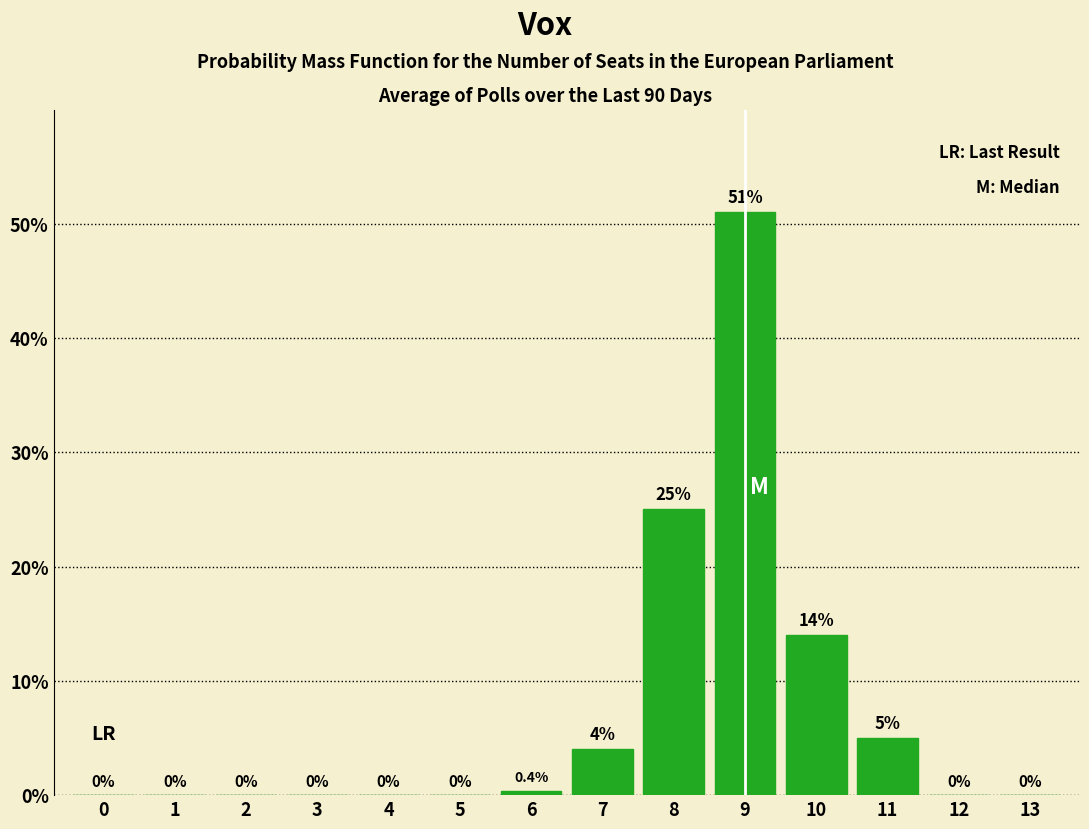

Reading left to right, transcribe all the data shown in this chart.

0=0.0	1=0.0	2=0.0	3=0.0	4=0.0	5=0.0	6=0.4	7=4.0	8=25.0	9=51.0	10=14.0	11=5.0	12=0.0	13=0.0